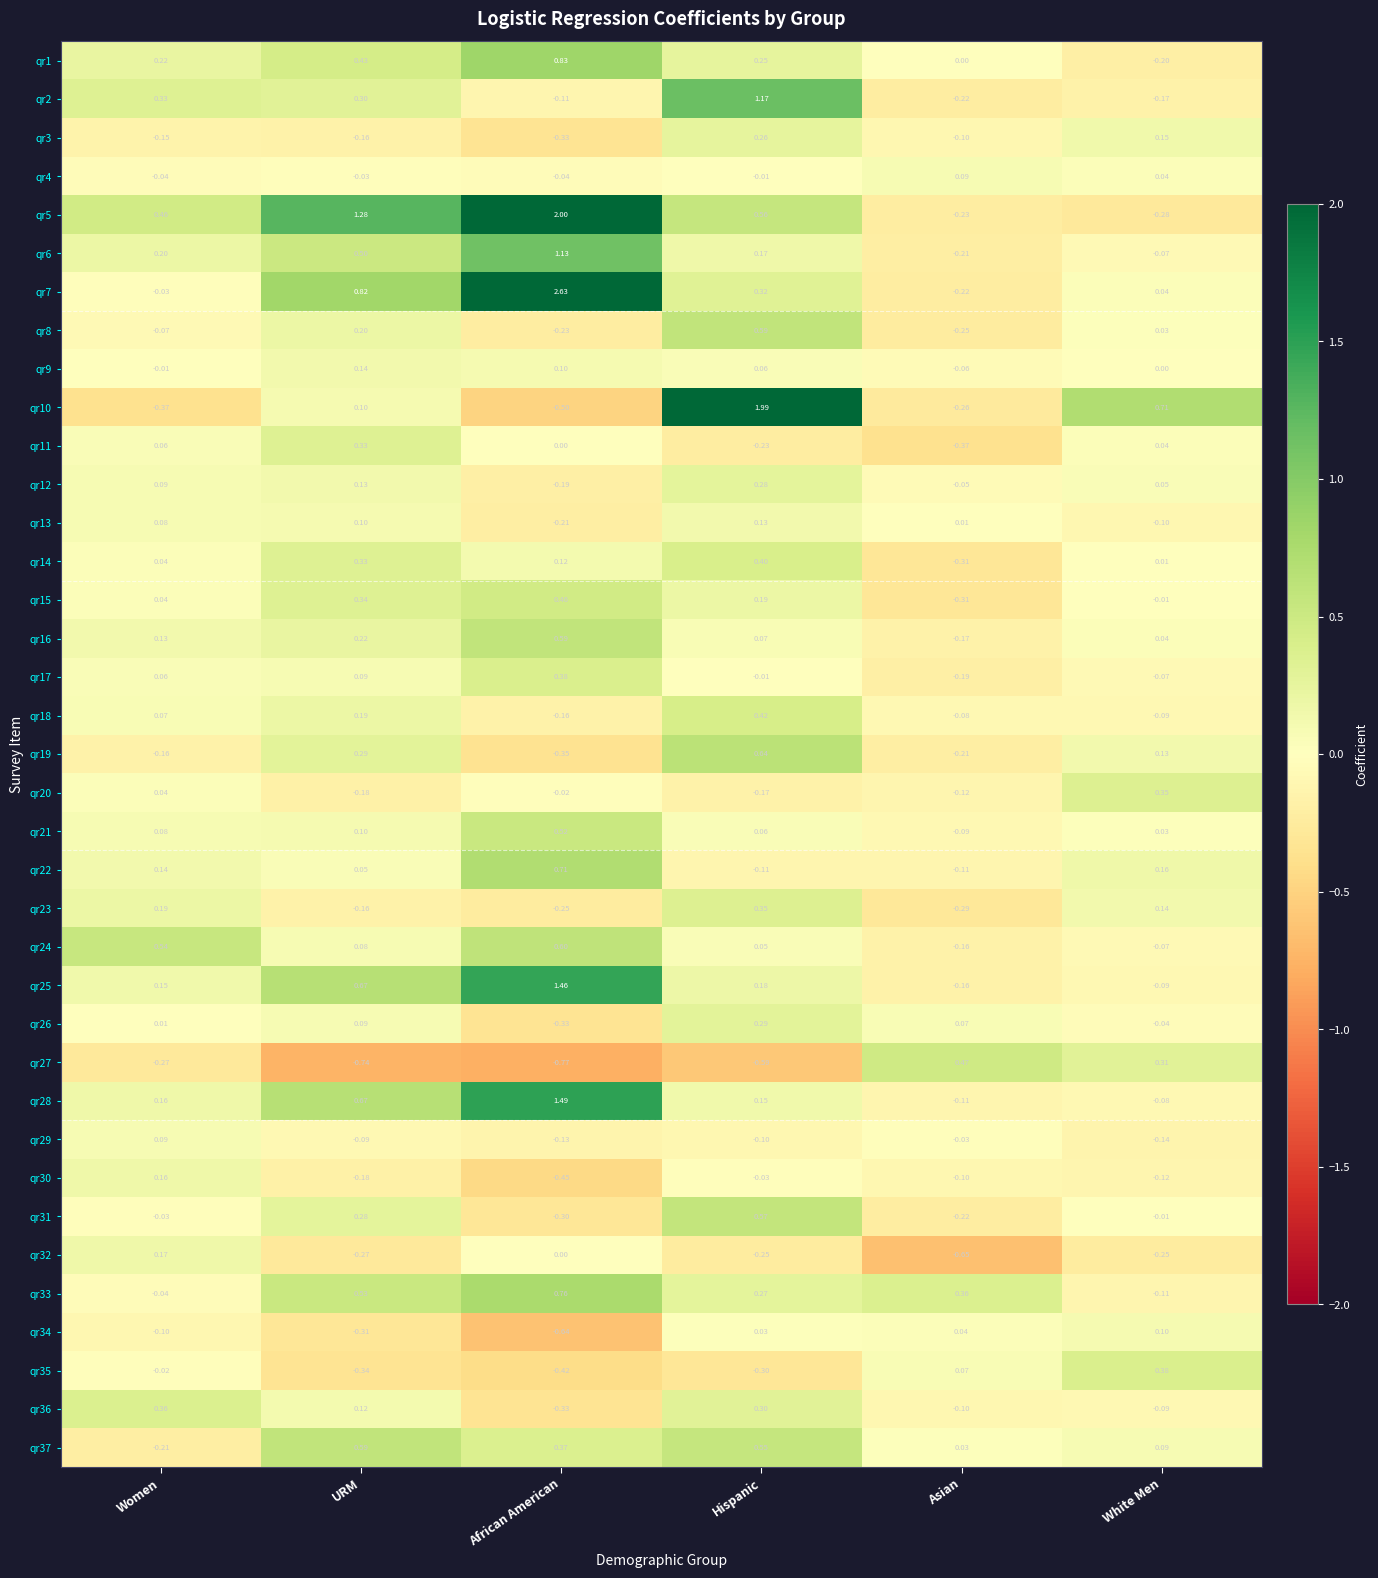

At which category is the sum across all series the highest?

Hispanic